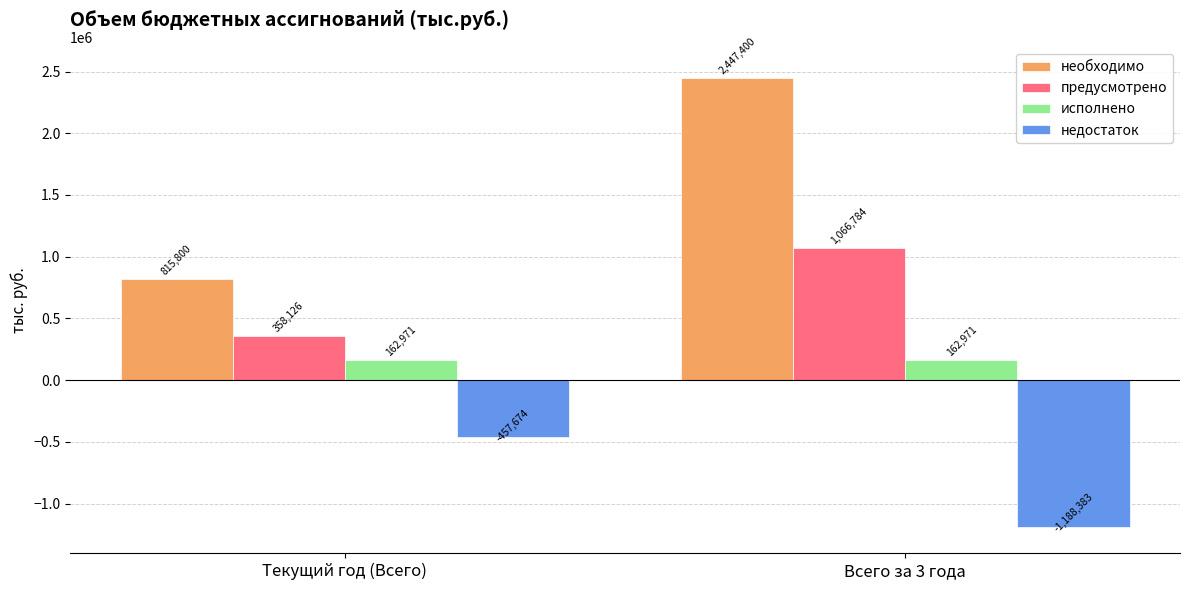

At which category is the sum across all series the highest?

Всего за 3 года